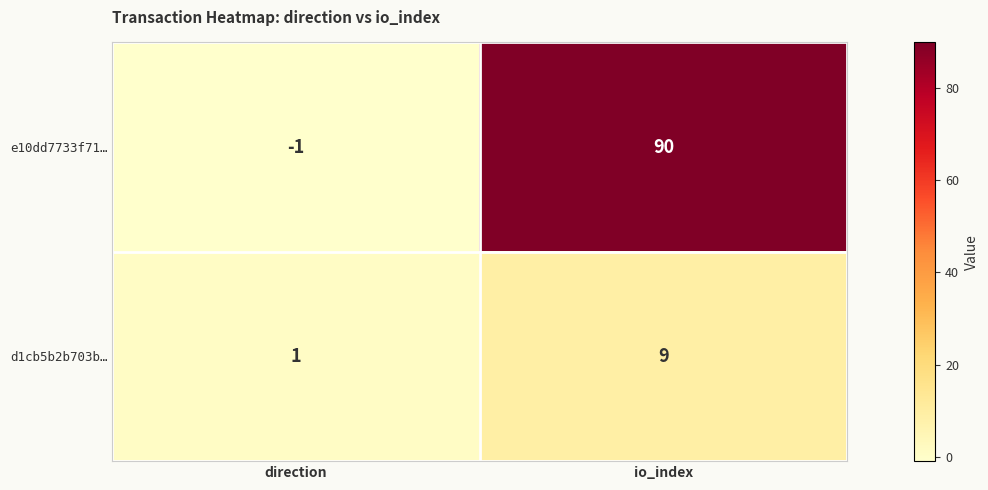

At direction, list the series in order from largest to smallest.

d1cb5b2b703b…, e10dd7733f71…